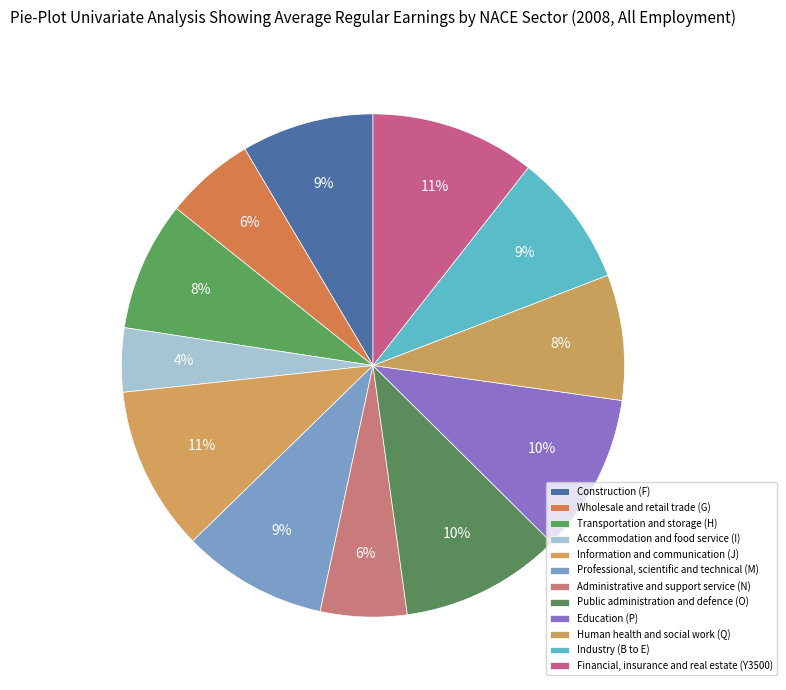

To the nearest percent, what percentage of the pie is Information and communication (J)?

11%